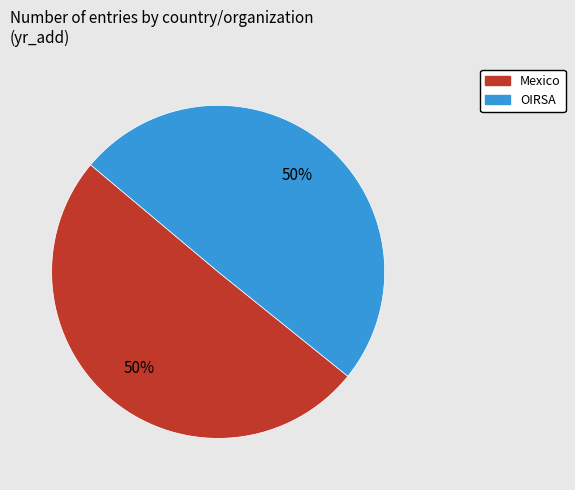

To the nearest percent, what is the average slice percentage?

50%